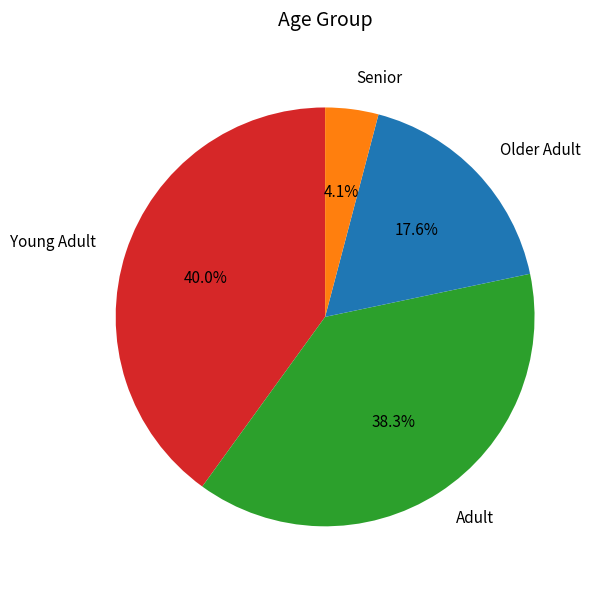

Does any single category account for the majority?

No